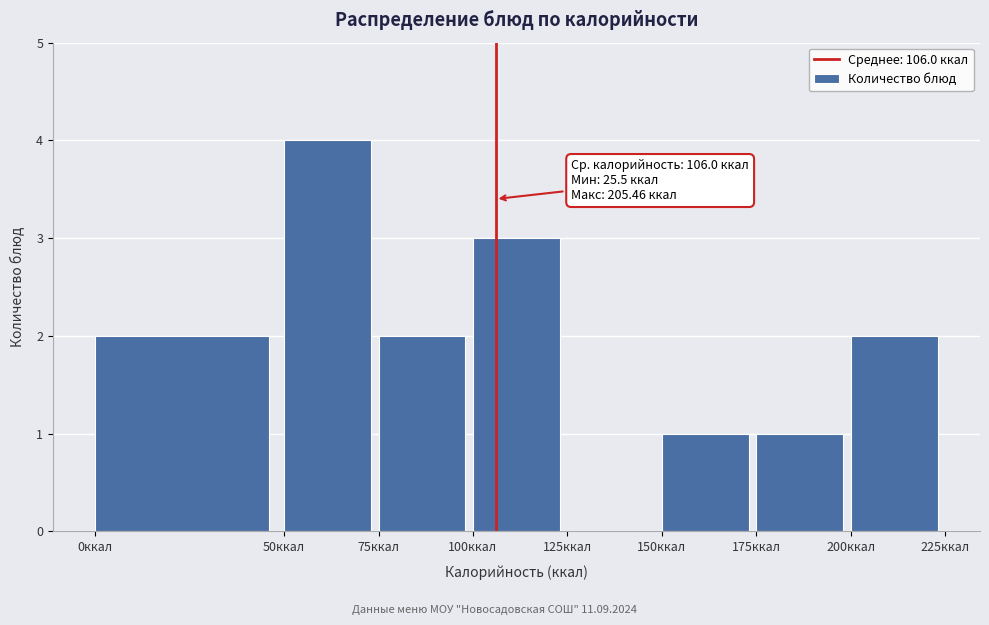

Which range on the x-axis has the tallest bar?

50 to 75